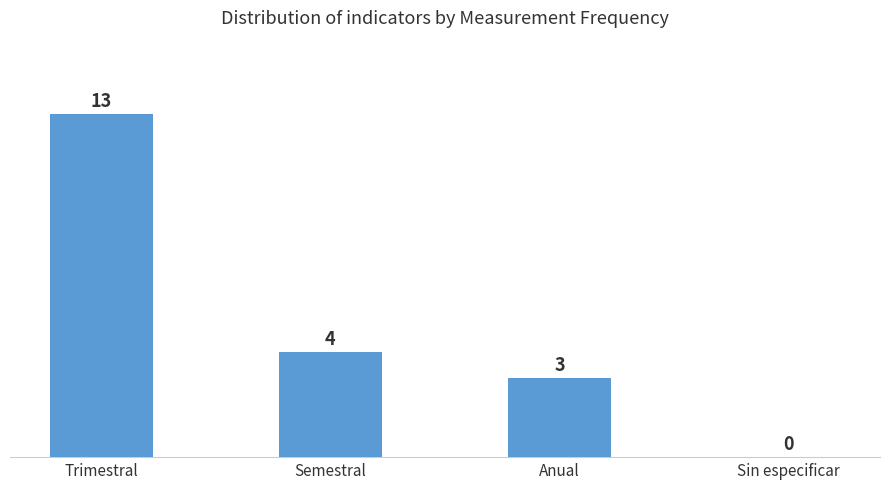

Which category has the highest value across all series?

Trimestral